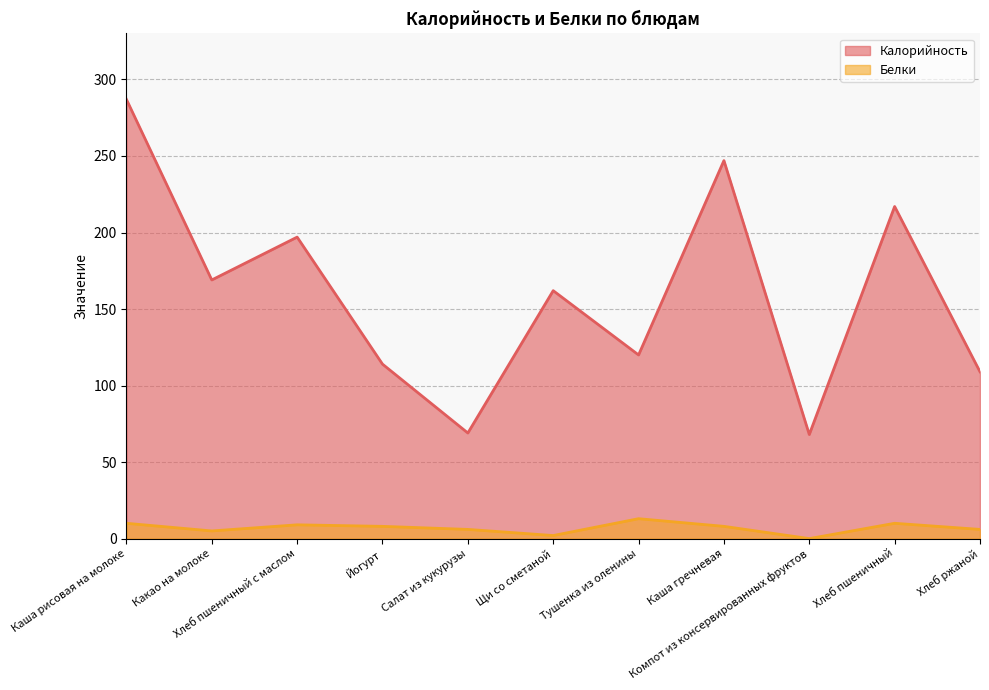

In Белки, how many points are lower than both neighbors (excluding endpoints)?

3